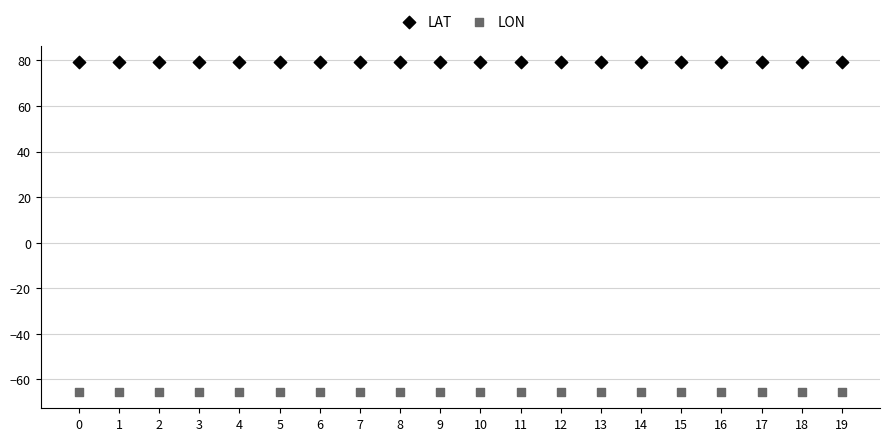

Which series reaches the minimum Y coordinate?

LON